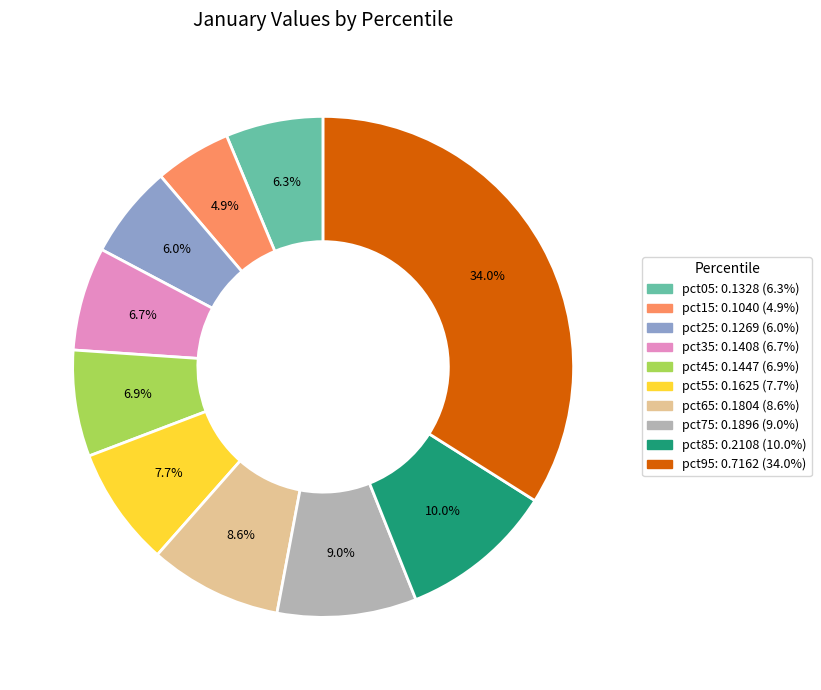

How many segments does this pie chart have?

10